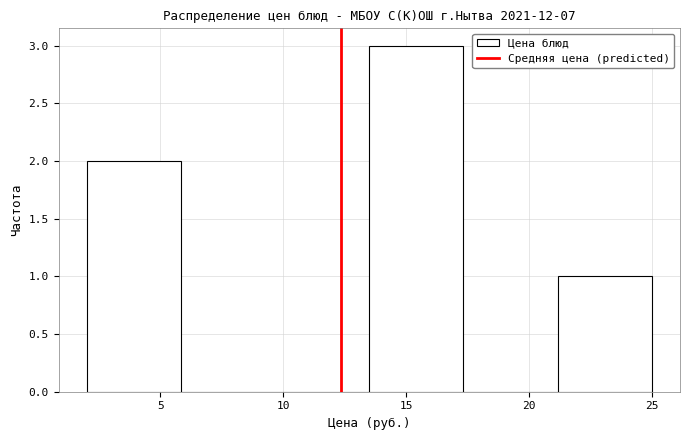

Reading left to right, list every bar in this chart as the range it spans on the x-axis followed by its height. Neither the bar edges nor the heights are printed on the chart, so give them approximately, as read against the axes.

2.0 to 6.0: 2
6.0 to 9.5: 0
9.5 to 13.5: 0
13.5 to 17.5: 3
17.5 to 21.0: 0
21.0 to 25.0: 1